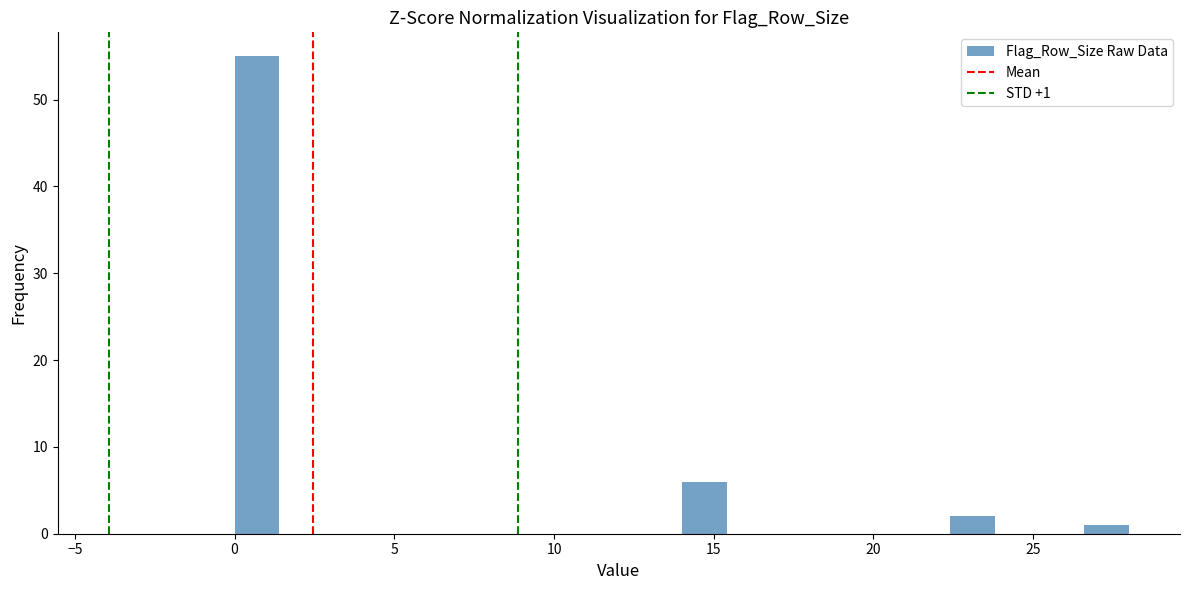

Read against the x-axis, roughly where is the centre of the tallest bar?

0.5